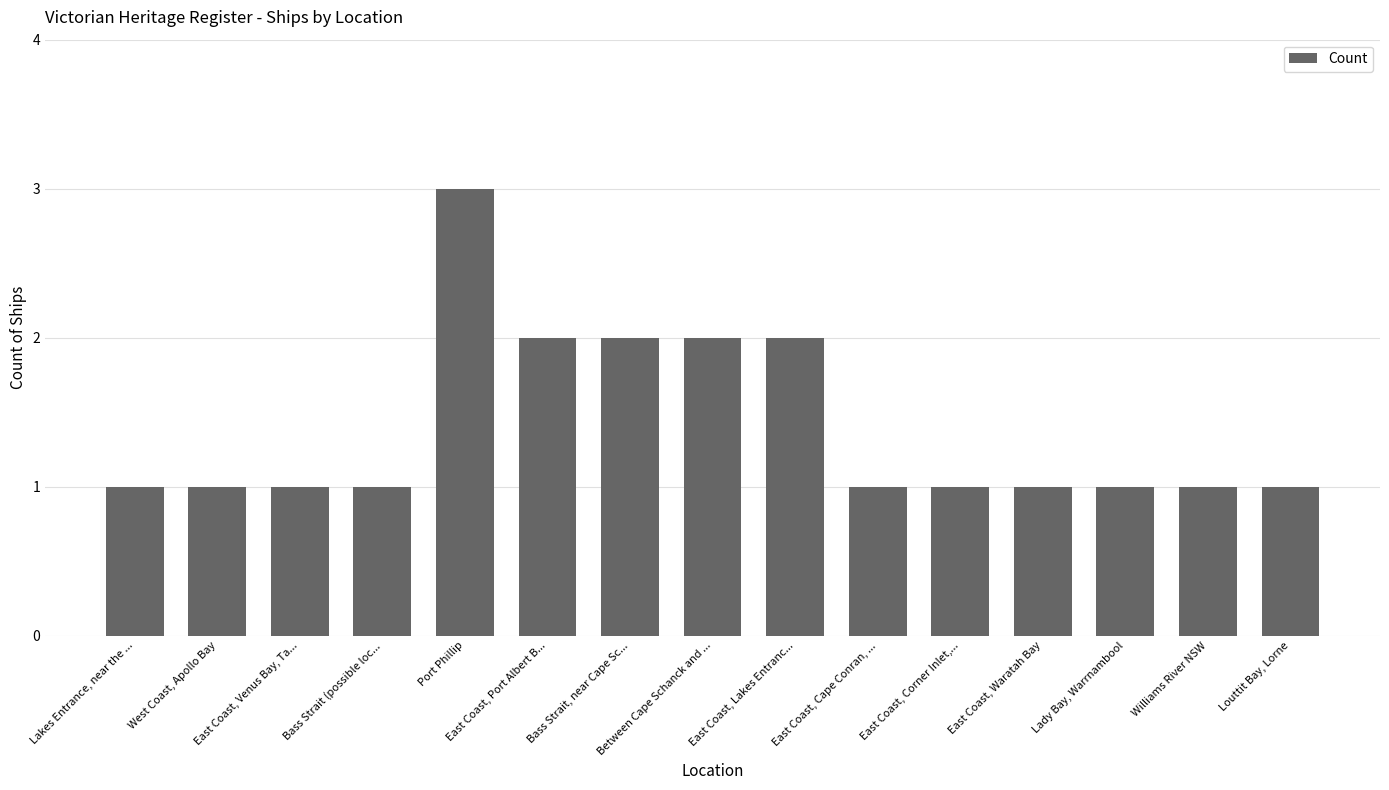

Between Bass Strait, near Cape Sc... and Williams River NSW, which is larger?

Bass Strait, near Cape Sc...